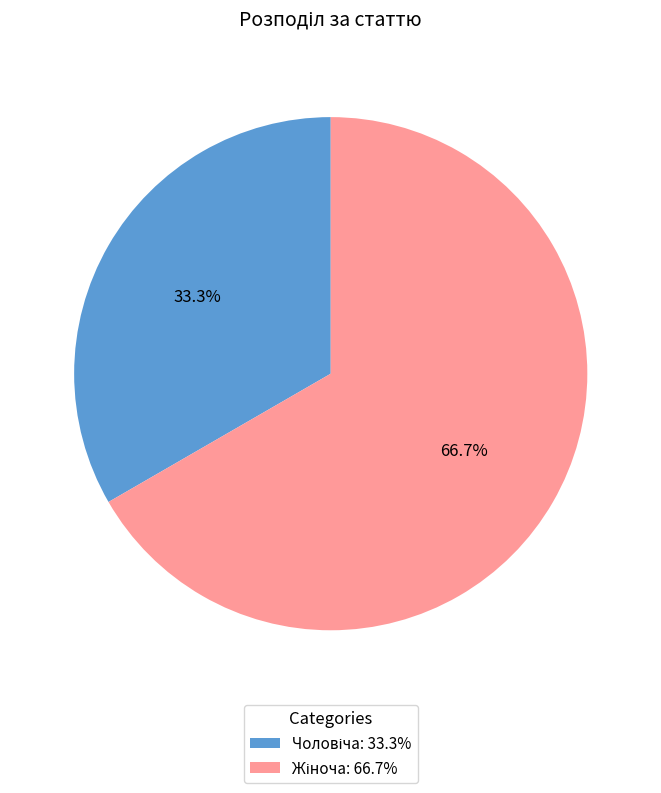

Count the number of slices in the pie.

2